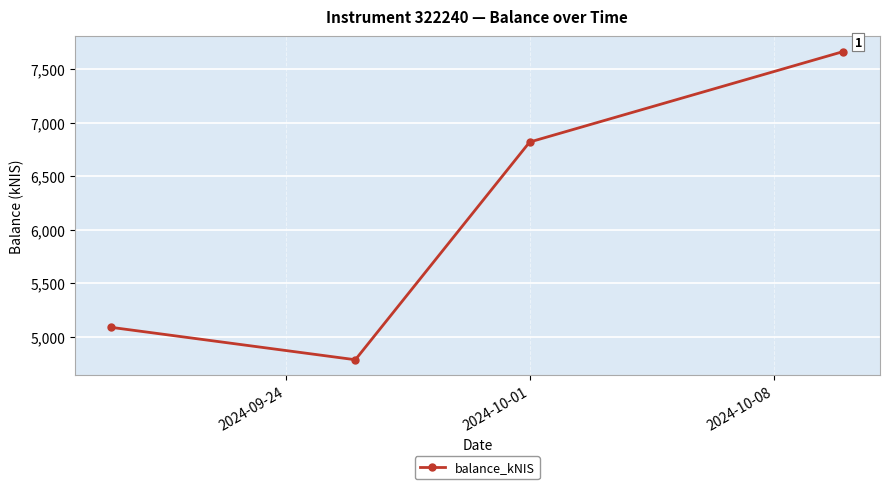

What is the value of the 2nd point from the left?

4784.3